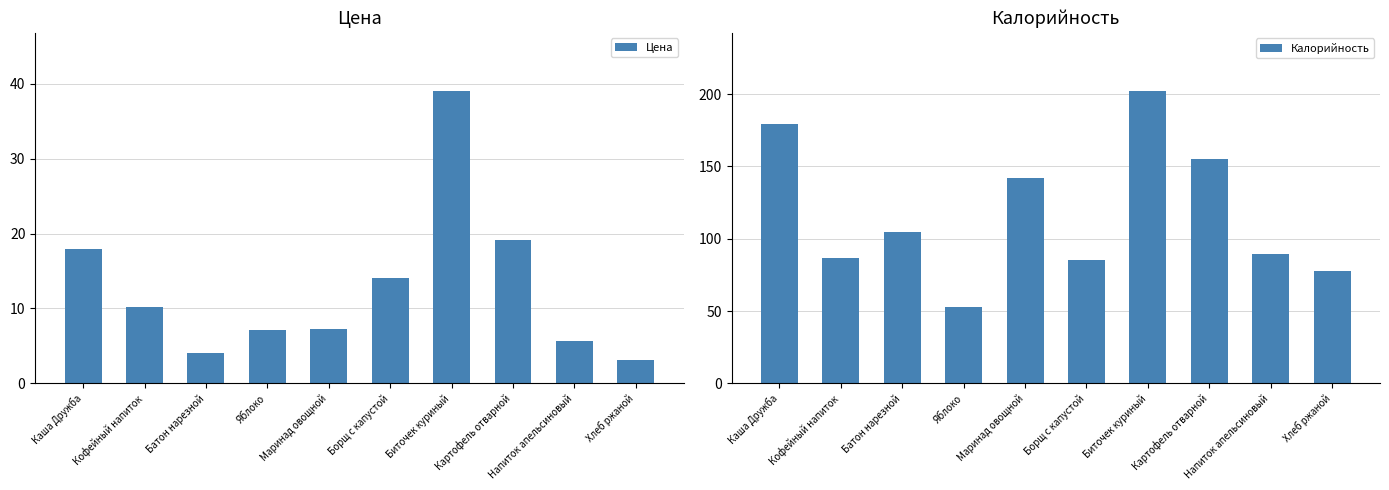

Reading right to left, list all the values displayed in this chart.

Цена: Хлеб ржаной=3.1	Напиток апельсиновый=5.6	Картофель отварной=19.2	Биточек куриный=39.0	Борщ с капустой=14.1	Маринад овощной=7.2	Яблоко=7.1	Батон нарезной=4.1	Кофейный напиток=10.2	Каша Дружба=17.9
Калорийность: Хлеб ржаной=78.0	Напиток апельсиновый=89.2	Картофель отварной=155.3	Биточек куриный=202.0	Борщ с капустой=85.6	Маринад овощной=142.0	Яблоко=53.1	Батон нарезной=105.0	Кофейный напиток=86.8	Каша Дружба=179.1